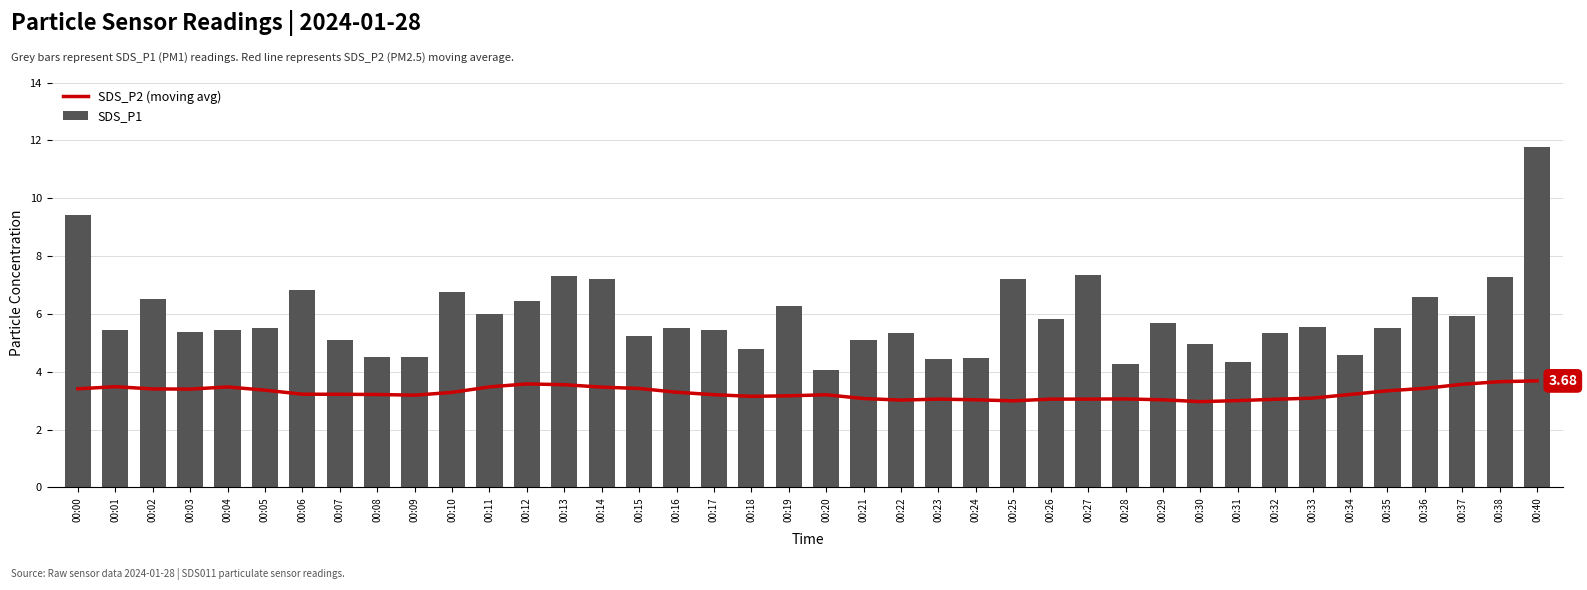

Rank the categories by SDS_P2 (moving avg) value from lowest to highest.

00:30, 00:25, 00:31, 00:22, 00:24, 00:29, 00:32, 00:26, 00:23, 00:27, 00:28, 00:21, 00:33, 00:18, 00:19, 00:09, 00:20, 00:17, 00:08, 00:34, 00:07, 00:06, 00:10, 00:16, 00:35, 00:05, 00:03, 00:02, 00:00, 00:15, 00:36, 00:14, 00:04, 00:11, 00:01, 00:13, 00:37, 00:12, 00:38, 00:40